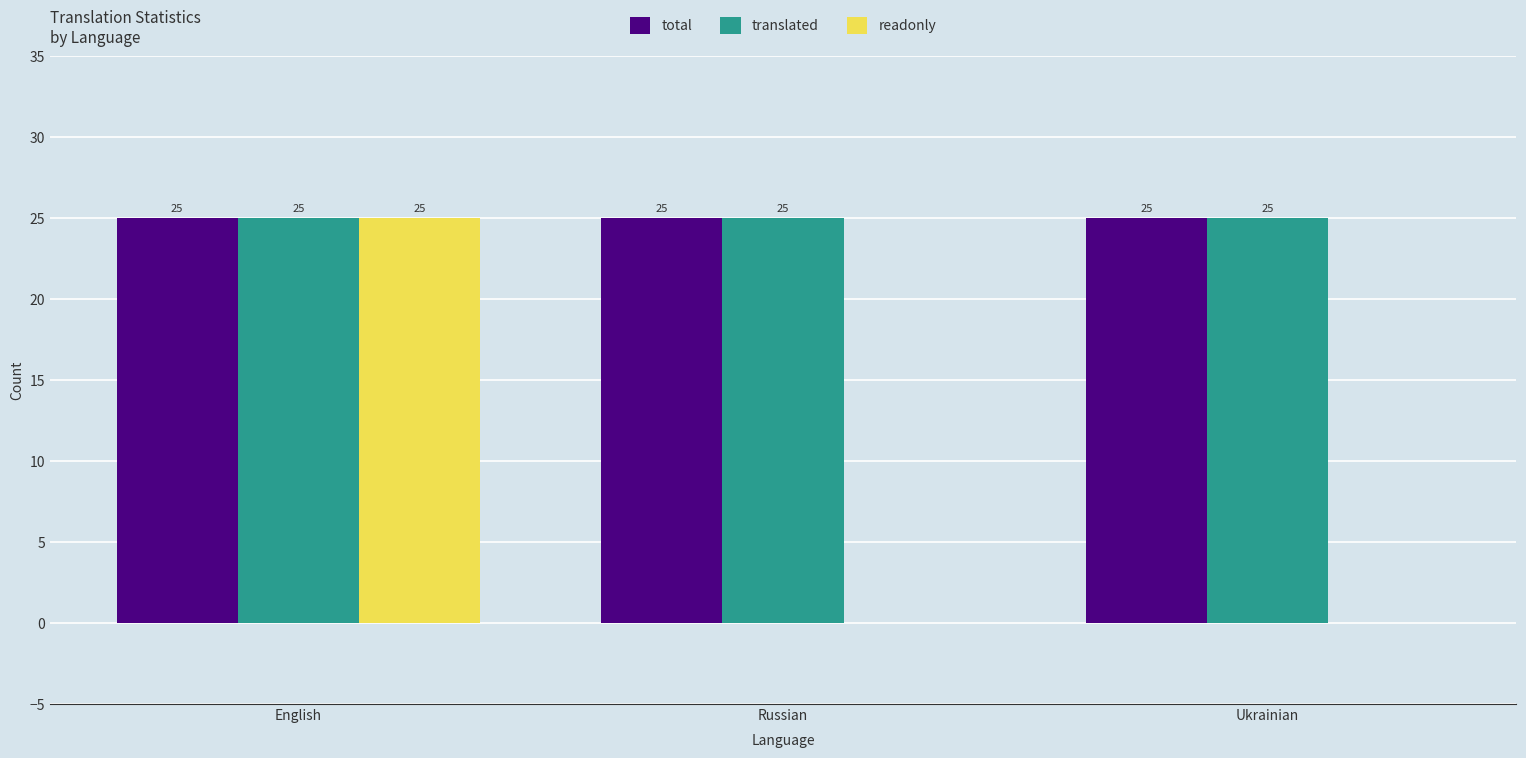

What is the approximate value of readonly at English?

25